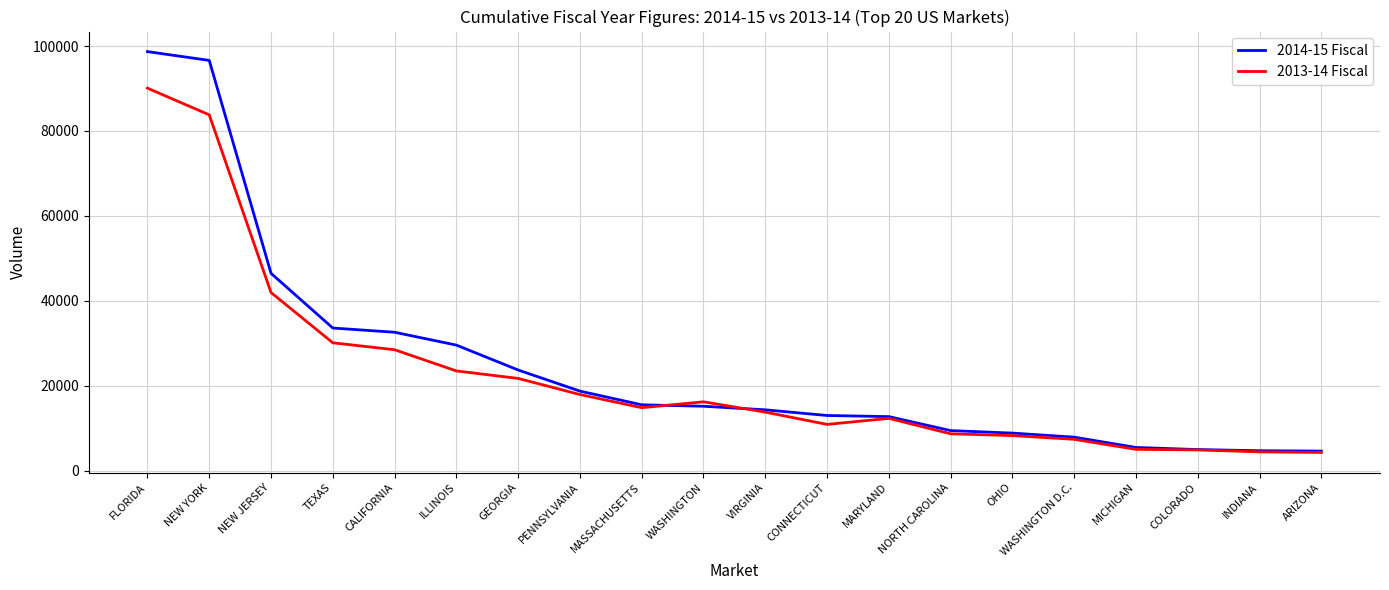

What is the greatest value displayed?

98691.5